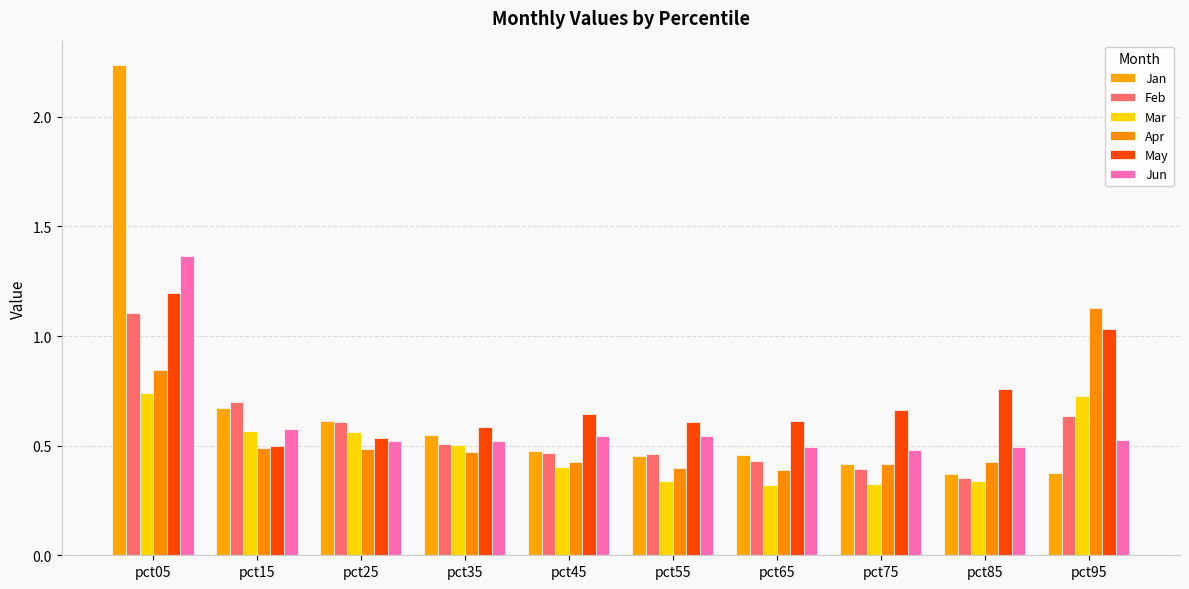

Reading left to right, extract all data points from this chart.

Jan: 2.2	0.7	0.6	0.5	0.5	0.5	0.5	0.4	0.4	0.4
Feb: 1.1	0.7	0.6	0.5	0.5	0.5	0.4	0.4	0.4	0.6
Mar: 0.7	0.6	0.6	0.5	0.4	0.3	0.3	0.3	0.3	0.7
Apr: 0.8	0.5	0.5	0.5	0.4	0.4	0.4	0.4	0.4	1.1
May: 1.2	0.5	0.5	0.6	0.6	0.6	0.6	0.7	0.8	1.0
Jun: 1.4	0.6	0.5	0.5	0.5	0.5	0.5	0.5	0.5	0.5